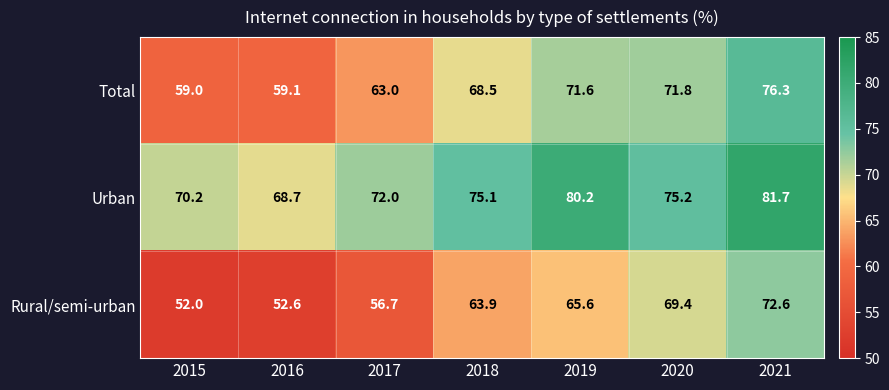

How many series are shown in this chart?

3